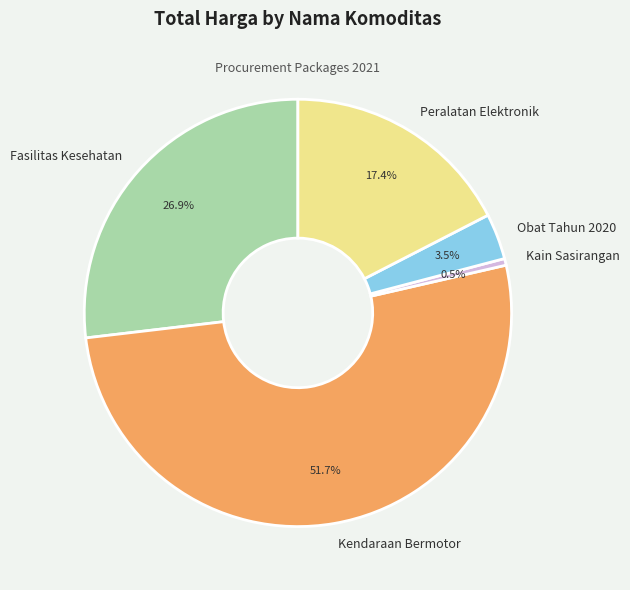

What portion of the pie excludes Obat Tahun 2020?

96.5%